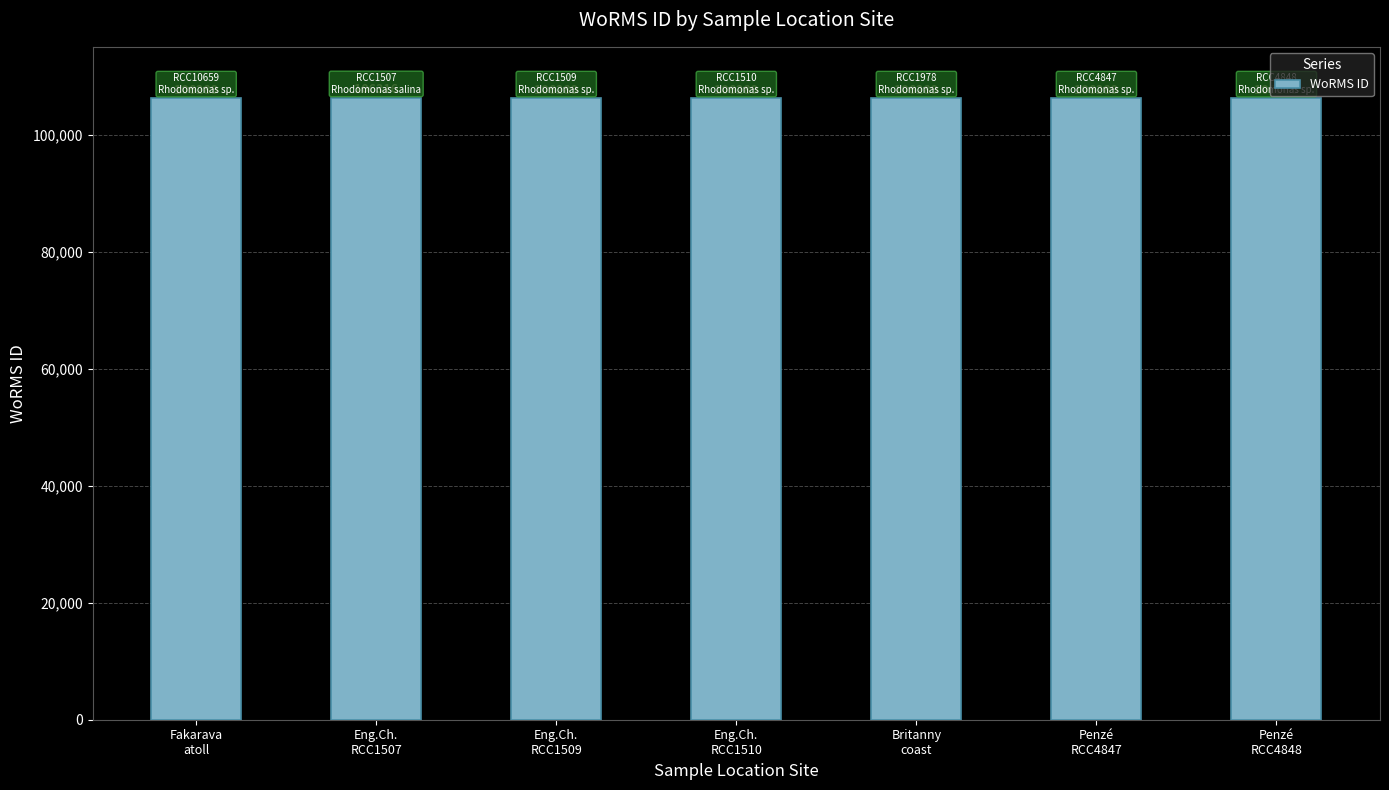

Reading left to right, list all the values displayed in this chart.

Fakarava
atoll=106289	Eng.Ch.
RCC1507=106316	Eng.Ch.
RCC1509=106289	Eng.Ch.
RCC1510=106289	Britanny
coast=106289	Penzé
RCC4847=106289	Penzé
RCC4848=106289